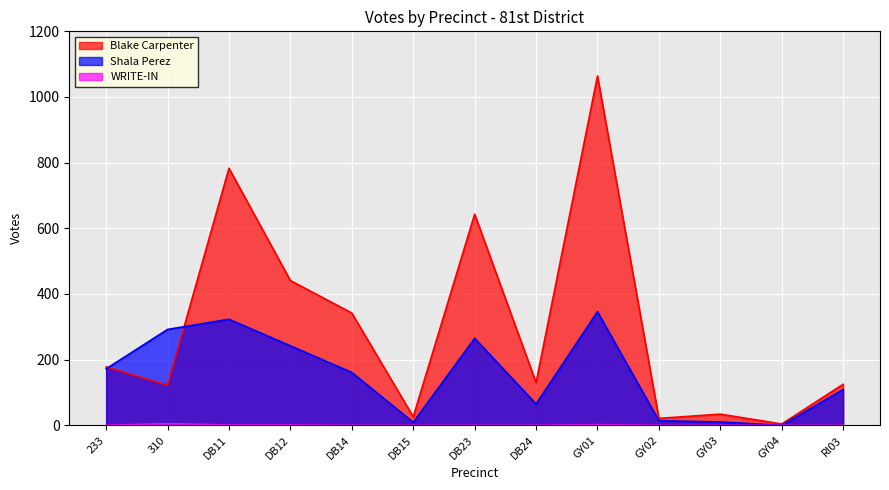

The Shala Perez series shows 65 at DB24. True or false?

True